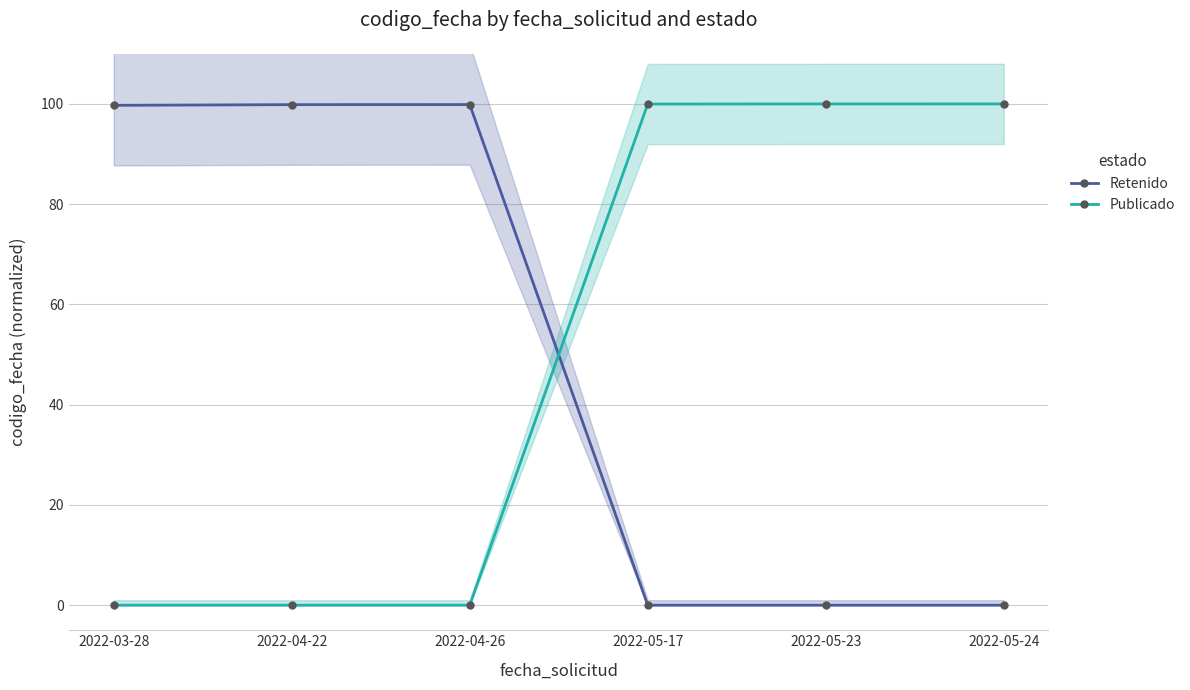

How many data points in Retenido are above 99?

3